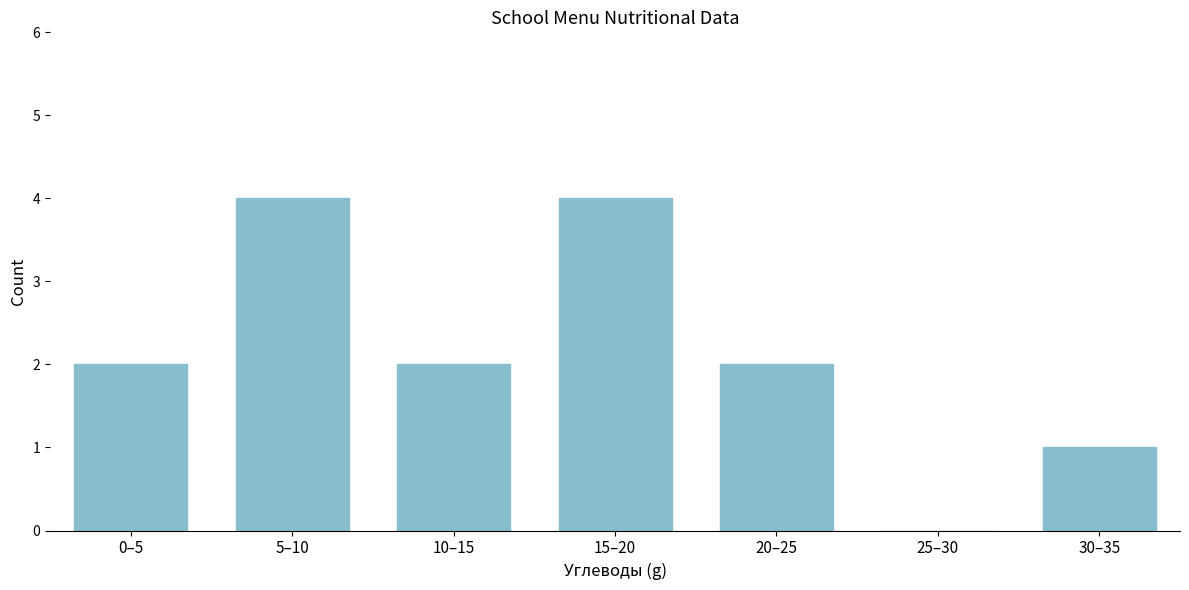

Reading left to right, list all the values displayed in this chart.

0–5=2	5–10=4	10–15=2	15–20=4	20–25=2	25–30=0	30–35=1